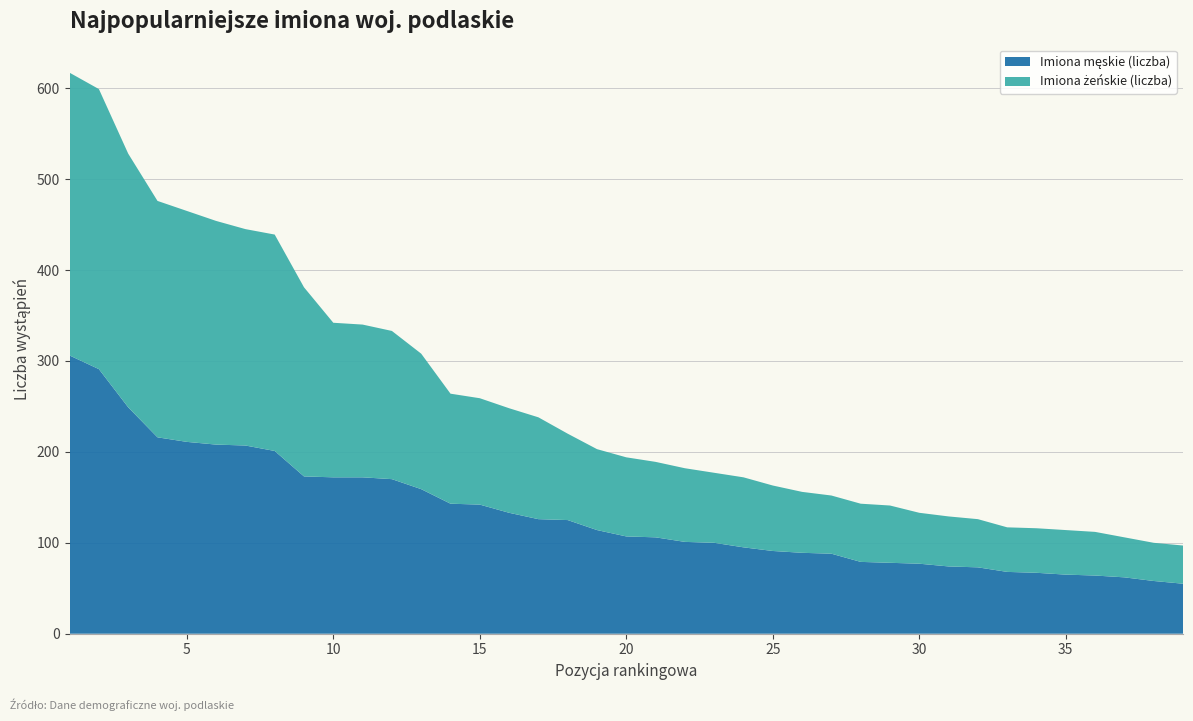

Reading right to left, transcribe all the data shown in this chart.

Imiona męskie (liczba): 39=55	38=58	37=62	36=64	35=65	34=67	33=68	32=73	31=74	30=77	29=78	28=79	27=88	26=89	25=91	24=95	23=100	22=101	21=106	20=107	19=114	18=125	17=126	16=133	15=142	14=143	13=159	12=170	11=172	10=172	9=173	8=201	7=207	6=208	5=211	4=216	3=249	2=291	1=306
Imiona żeńskie (liczba): 39=42	38=42	37=44	36=48	35=49	34=49	33=49	32=53	31=55	30=56	29=63	28=64	27=64	26=67	25=72	24=77	23=77	22=81	21=83	20=87	19=89	18=95	17=112	16=115	15=117	14=121	13=149	12=163	11=168	10=170	9=208	8=238	7=238	6=246	5=254	4=260	3=279	2=308	1=311